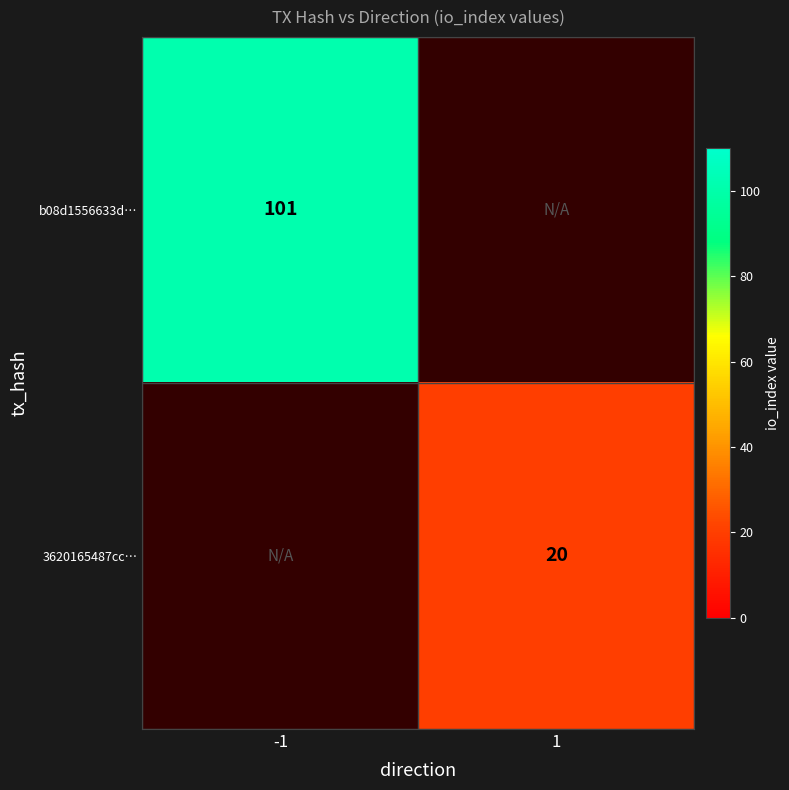

The b08d1556633d… series shows 181 at -1. True or false?

False